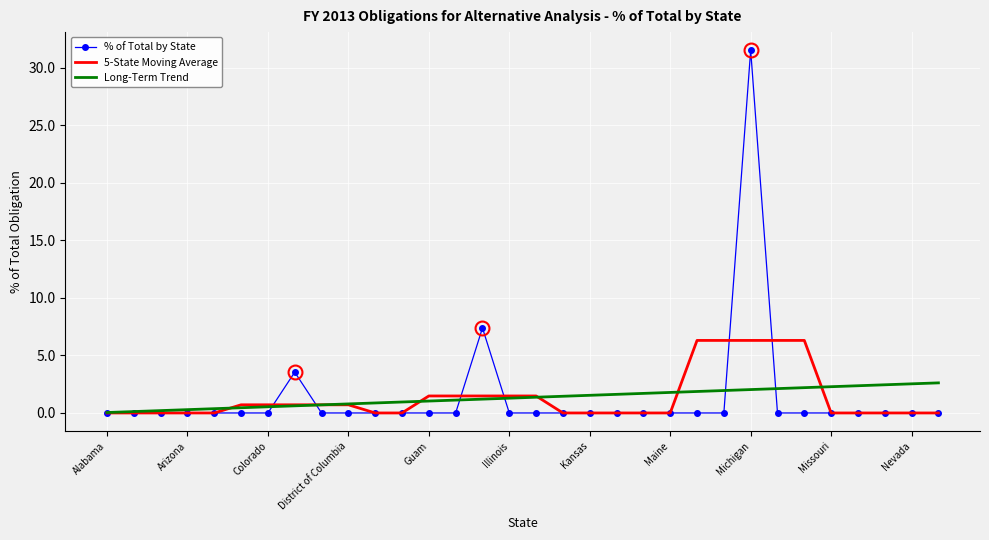

Rank the series by their maximum value, from lowest to highest.

Long-Term Trend, 5-State Moving Average, % of Total by State